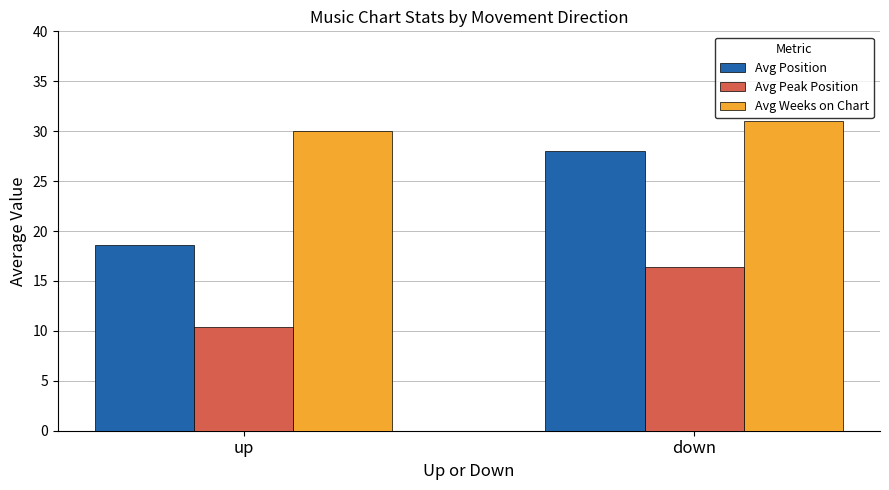

At which label is Avg Position closest to 23?

up